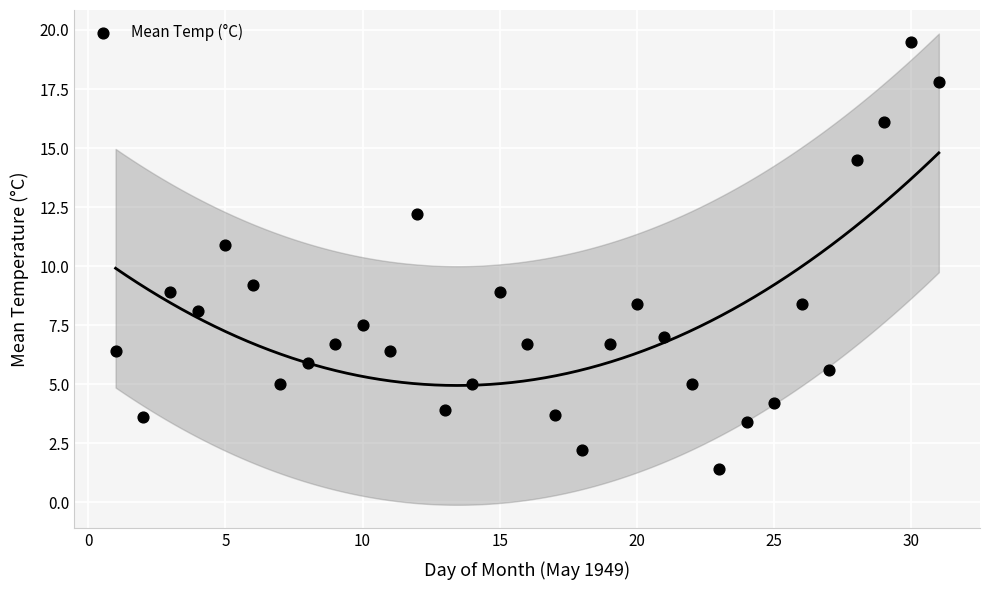

What is the range of X values (max minus min)?

30.0